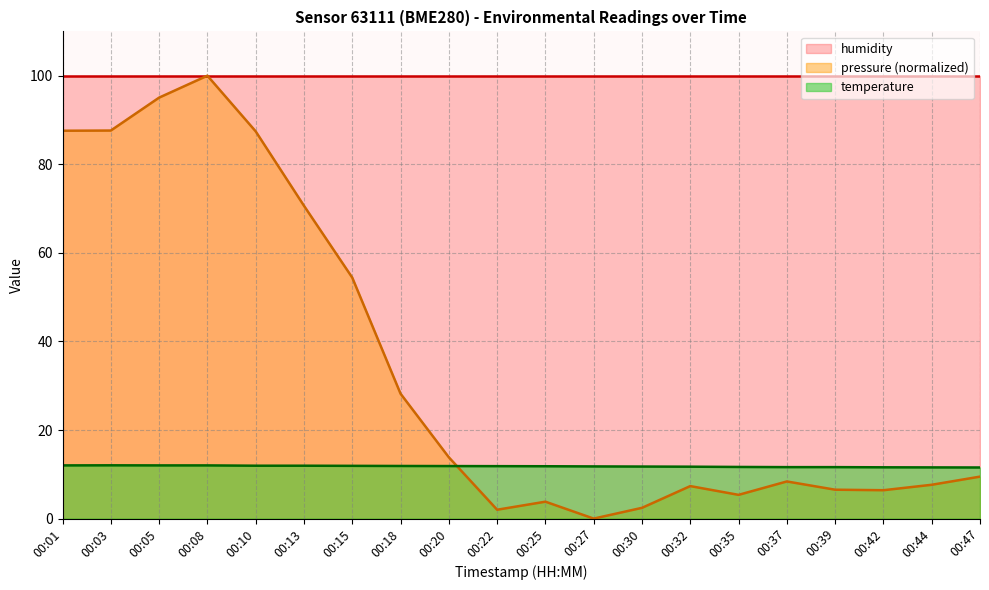

How many data points in pressure_norm are less than 9?

10